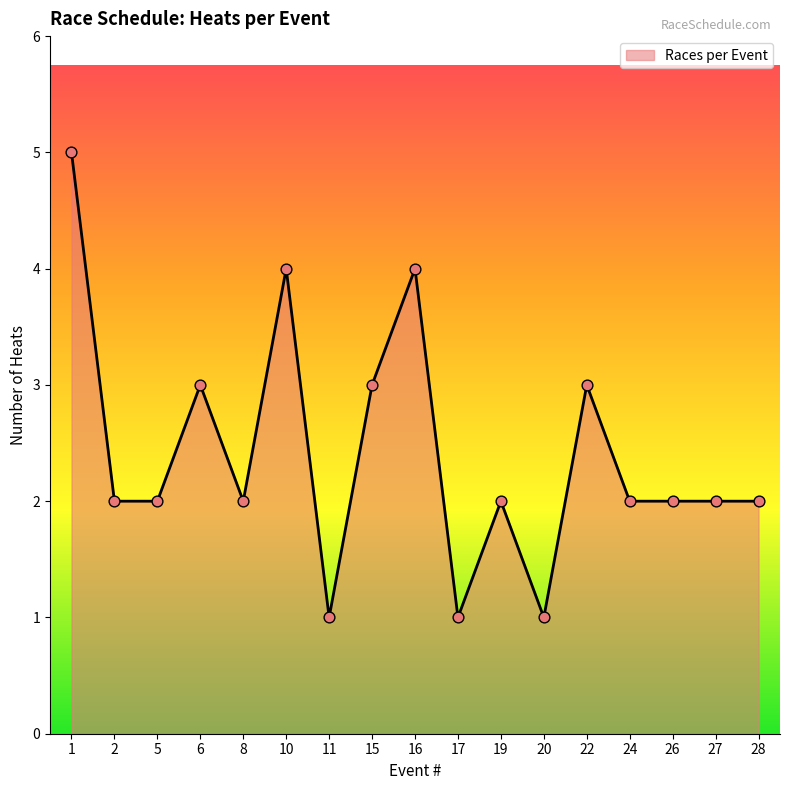

What is the ratio of the value at 11 to the value at 2?

0.5